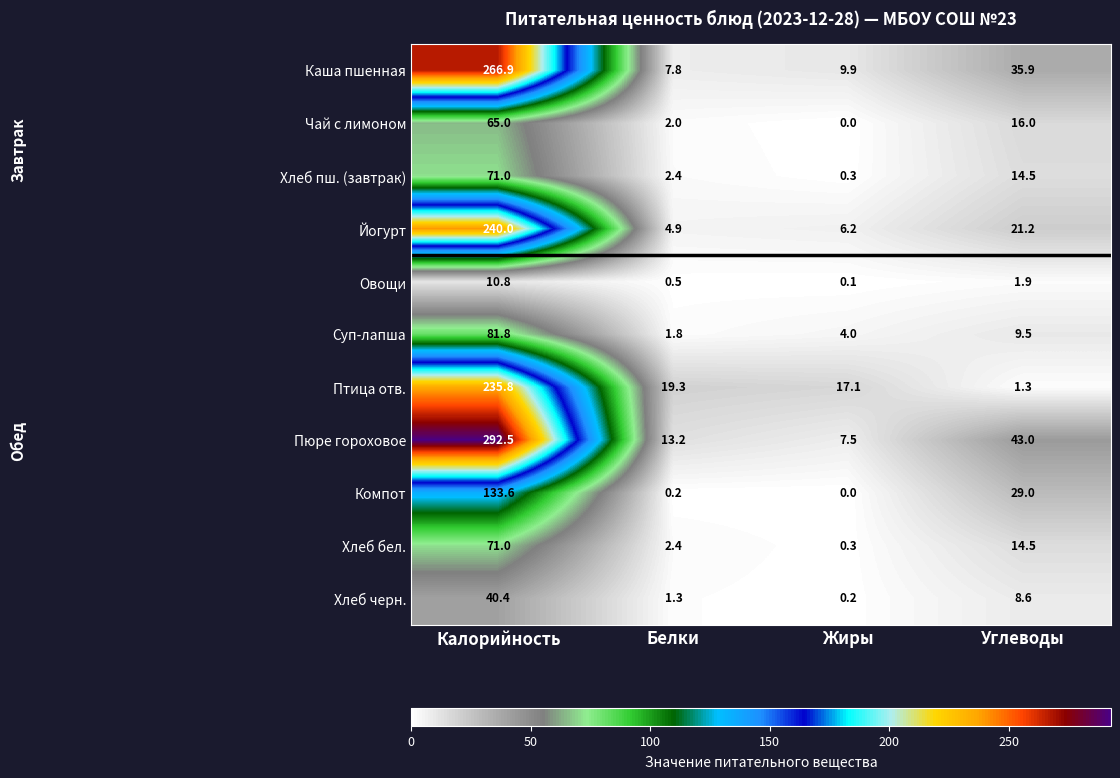

What is the highest value of the Пюре гороховое series?

292.5